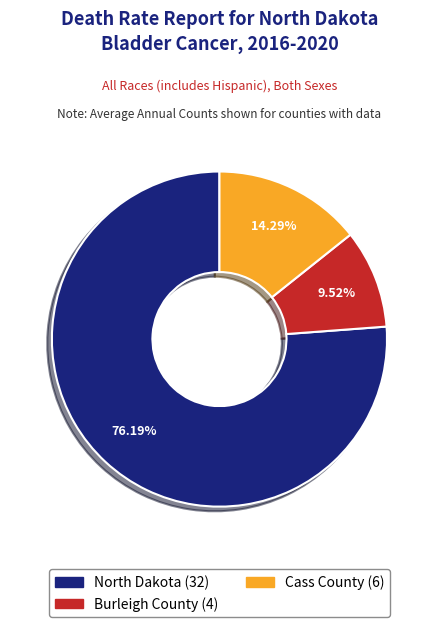

What is the smallest slice in the pie chart?

Burleigh County